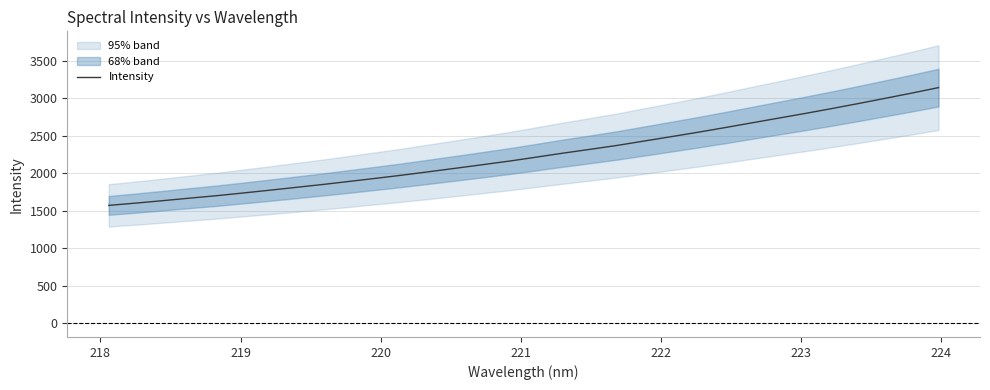

What is the smallest value displayed?

1569.7